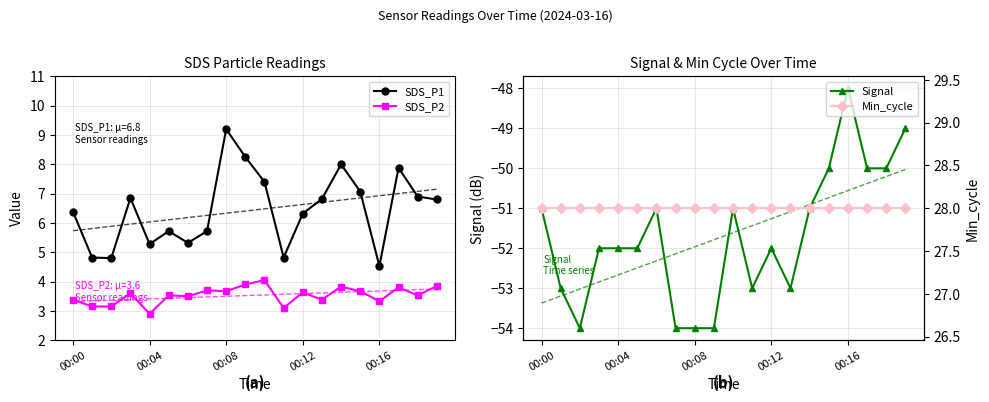

True or false: Min_cycle has more than 1 interior local peaks.

False